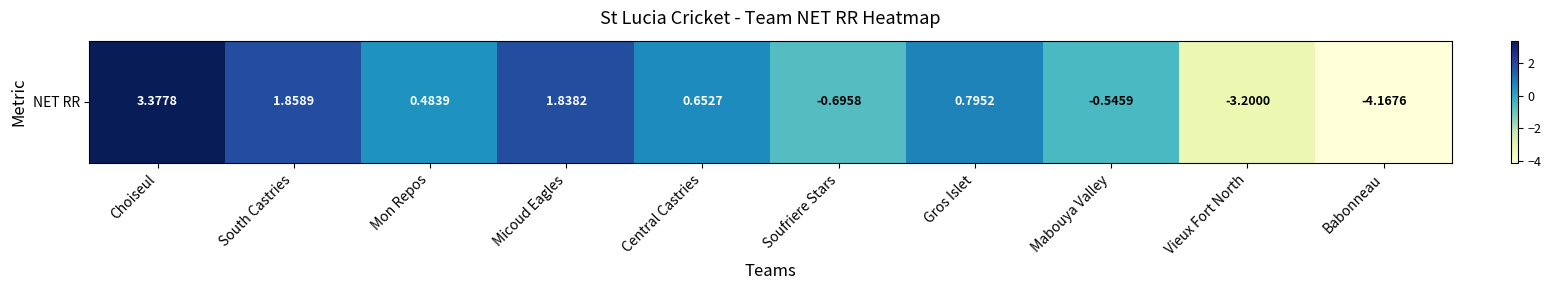

Reading left to right, extract all data points from this chart.

Choiseul=3.4	South Castries=1.9	Mon Repos=0.5	Micoud Eagles=1.8	Central Castries=0.7	Soufriere Stars=-0.7	Gros Islet=0.8	Mabouya Valley=-0.5	Vieux Fort North=-3.2	Babonneau=-4.2